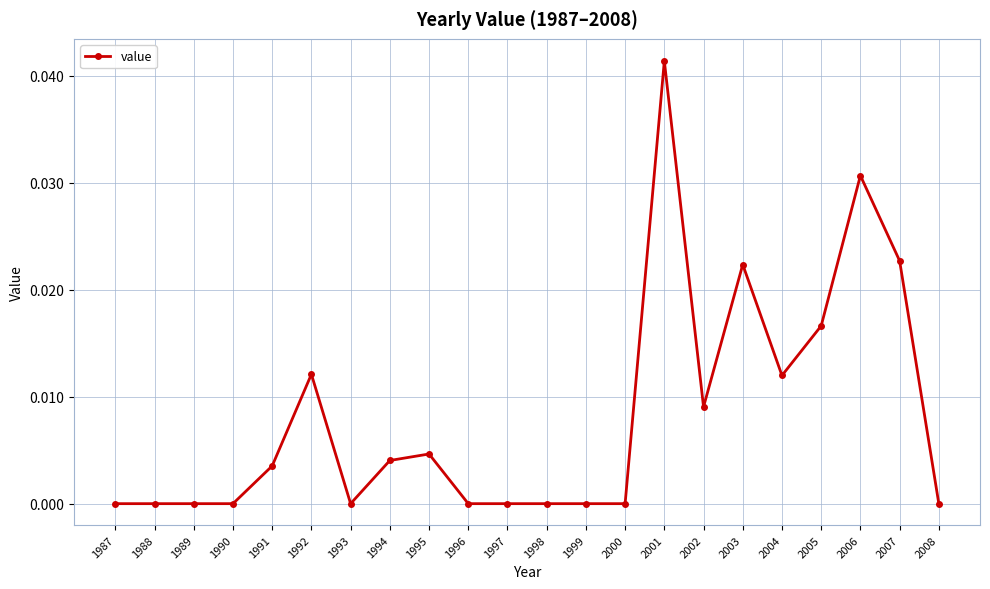

The value at 1990 is 0.0. True or false?

True